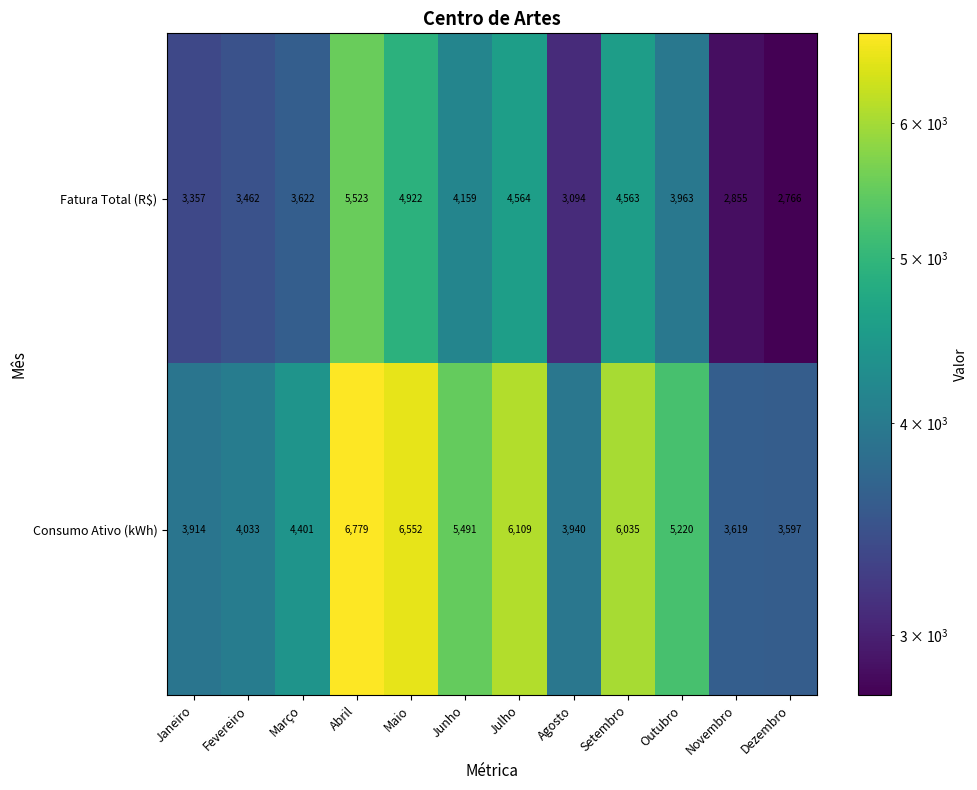

How many distinct data groups are displayed?

2